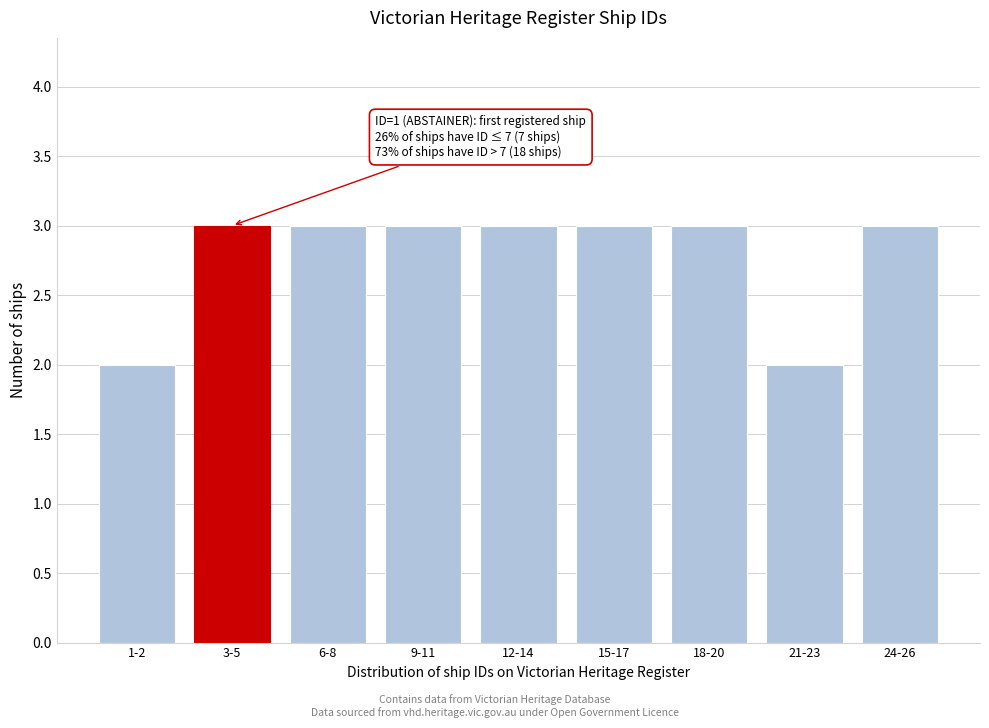

Reading left to right, list all the values displayed in this chart.

2	3	3	3	3	3	3	2	3